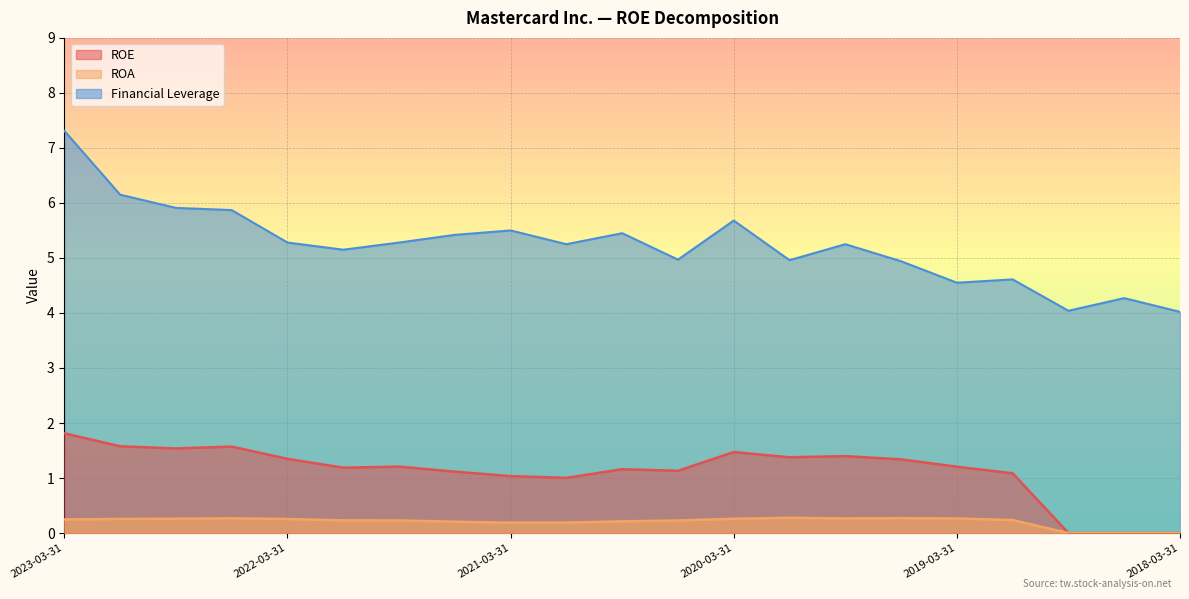

What is the difference between the highest and lowest values at 2018-03-31?

4.0